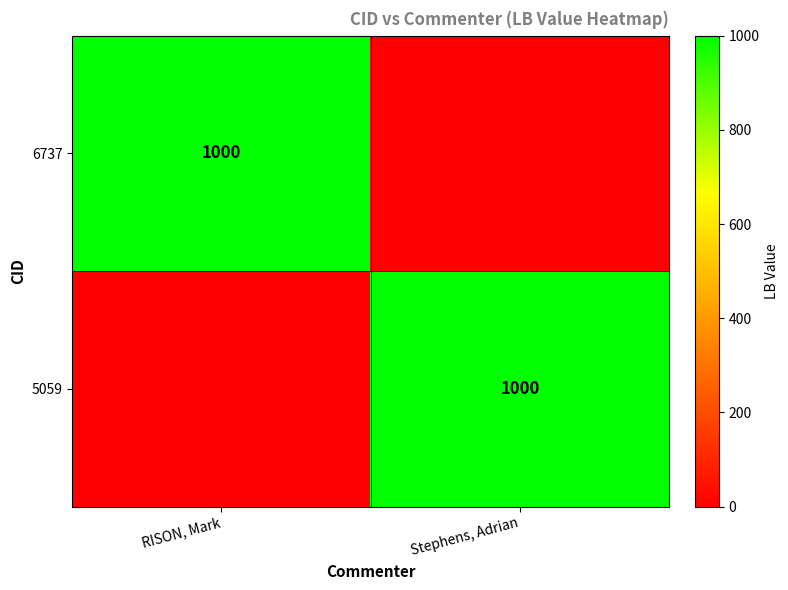

The value of 6737 at RISON, Mark is 1634. True or false?

False